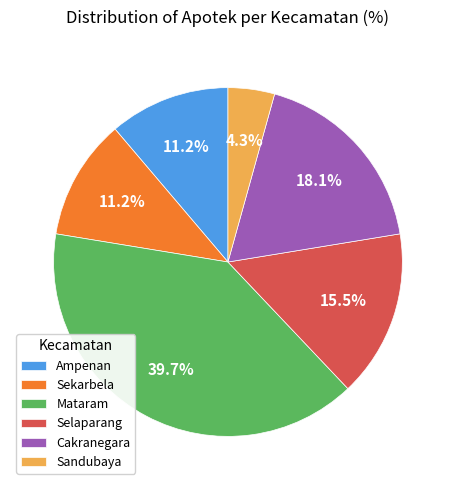

To the nearest percent, what is the difference between the largest and smallest slice percentages?

35%